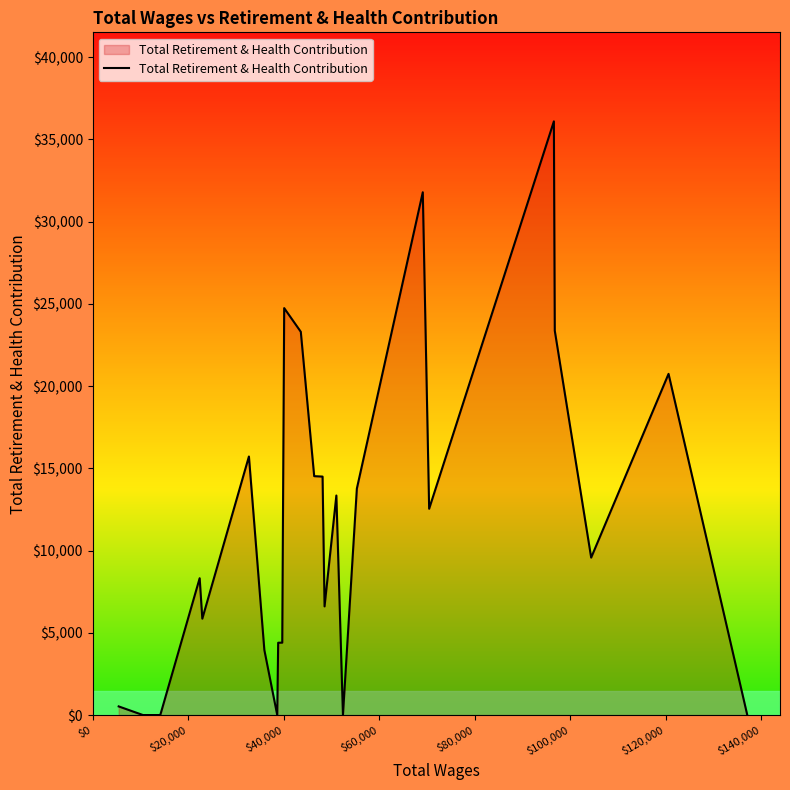

What is the maximum value shown in the chart?

36099